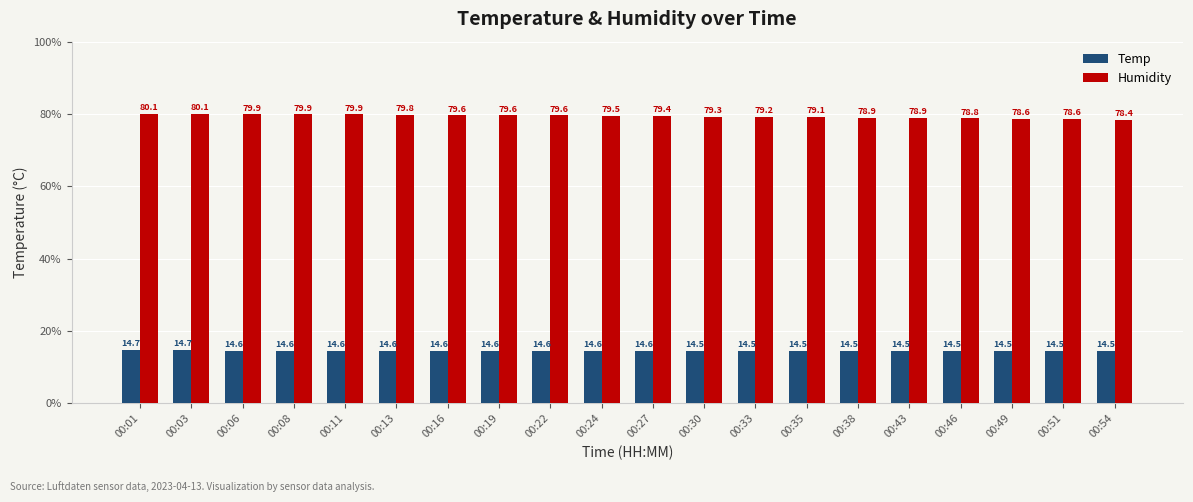

Which series has the largest total across all categories?

Humidity